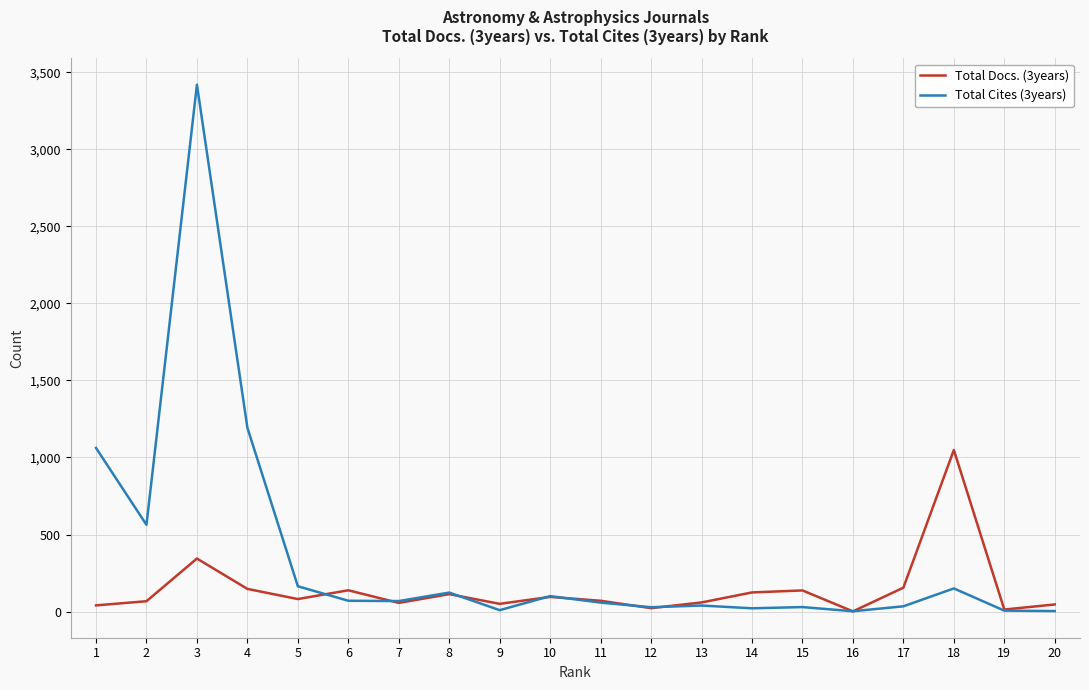

What is the average value of the Total Cites (3years) series?

357